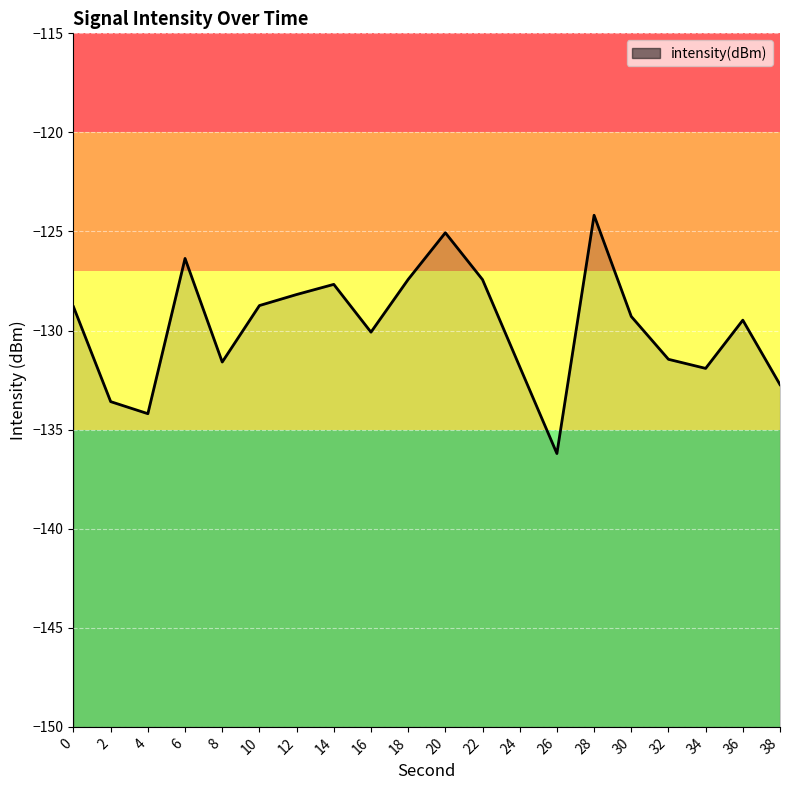

What is the value of the 18th point from the left?

-131.9